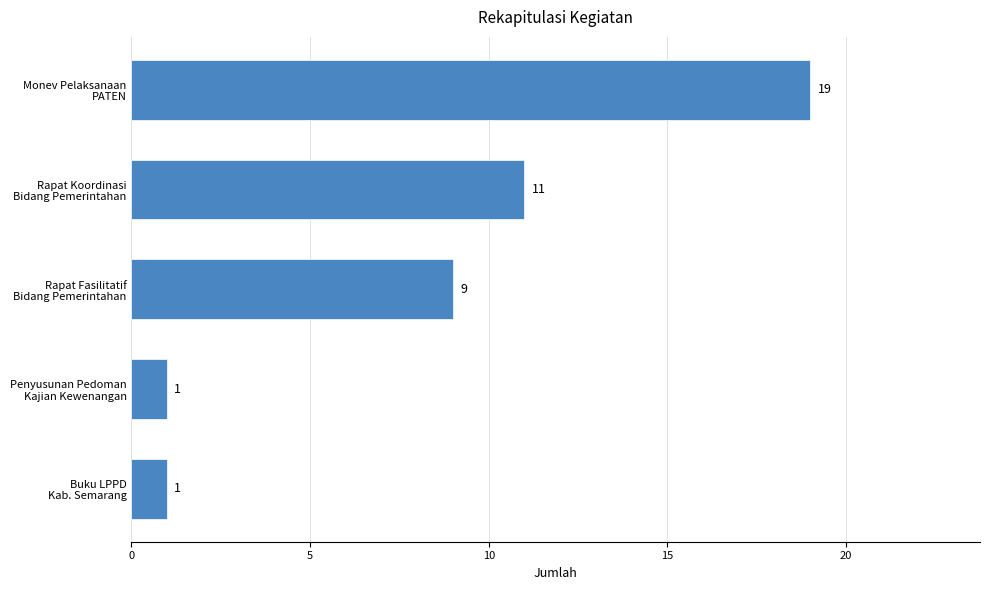

Are the bars grouped side by side (vs. stacked)?

No